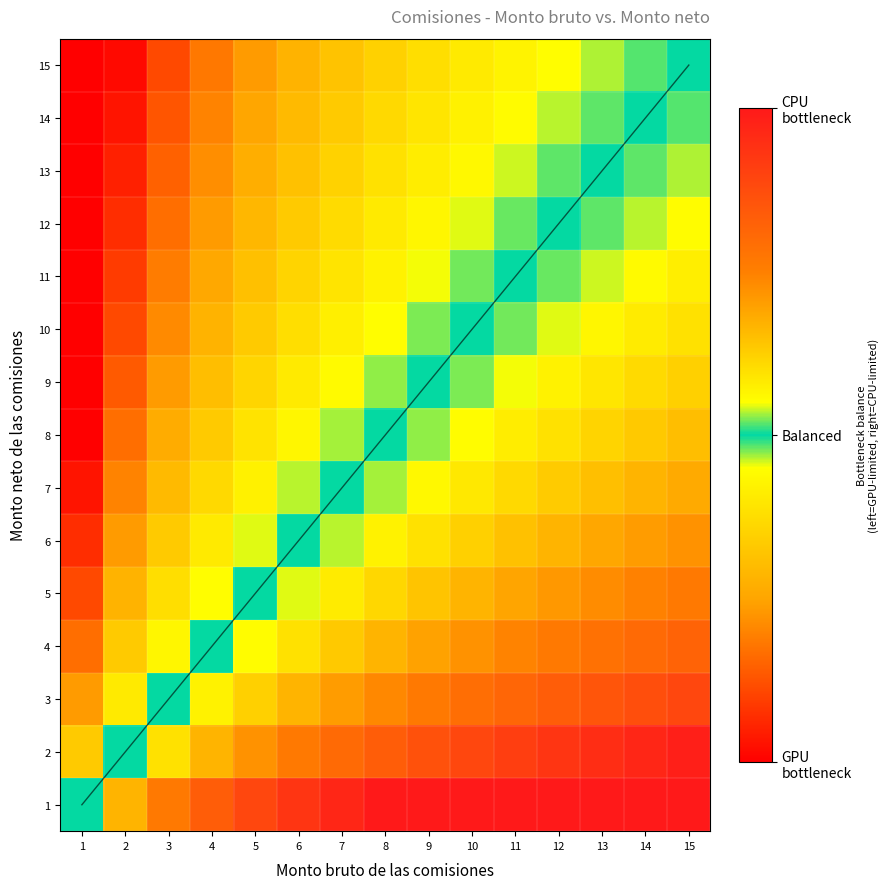

Which category has the lowest value across all series?

1